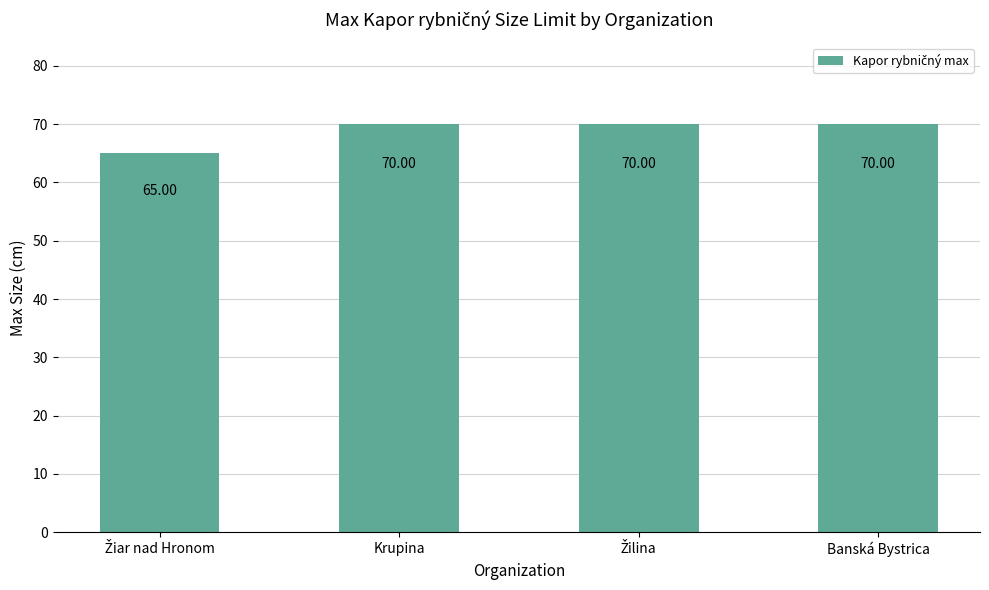

The value at Krupina is 40. True or false?

False